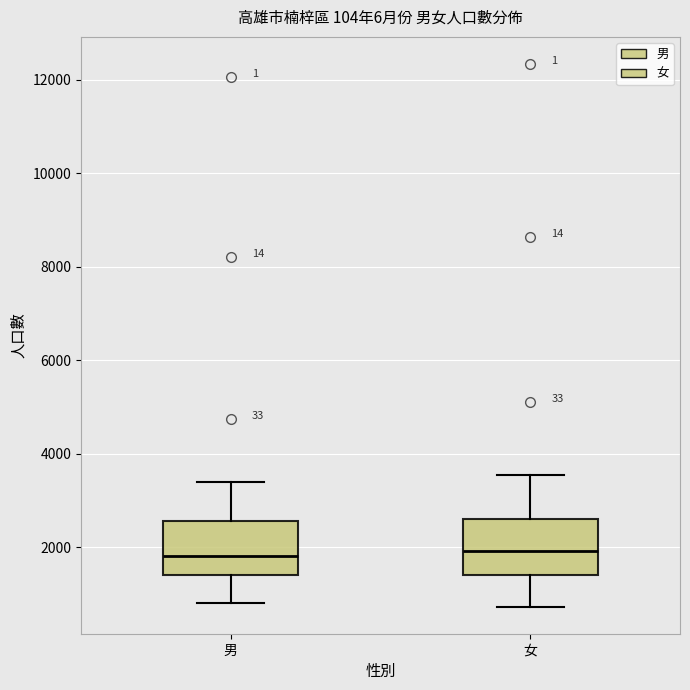

Reading left to right, read every box against the y-axis: the position of its median line, the range the box covers, and the ends of its whiskers. The values are not printed on the chart, so give them approximately, as read against the axis.

男: median 1800, box 1400 to 2600, whiskers 800 to 3400
女: median 2000, box 1400 to 2600, whiskers 800 to 3600